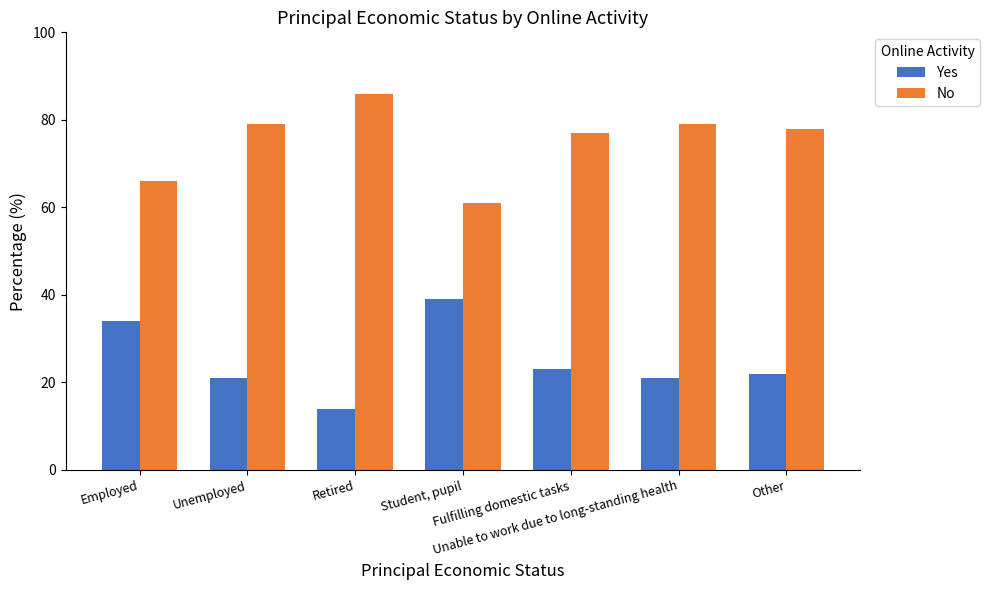

What is the maximum value shown in the chart?

86